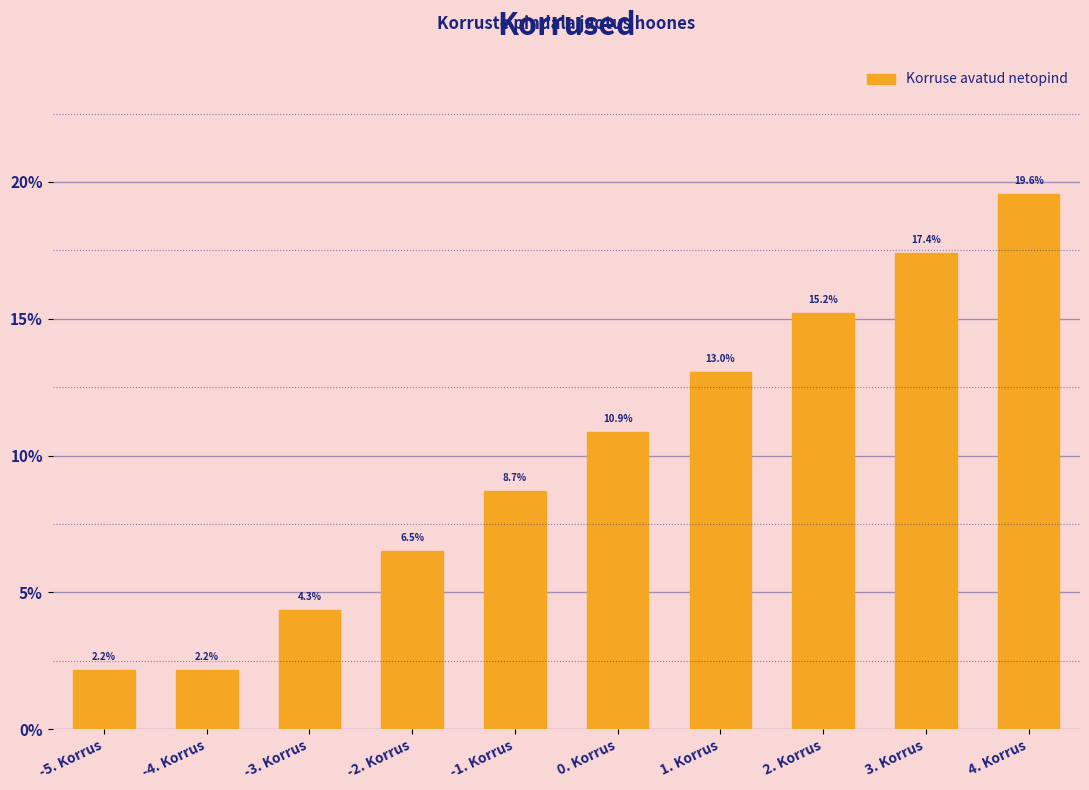

What is the label of the 5th bar from the right?

0. Korrus